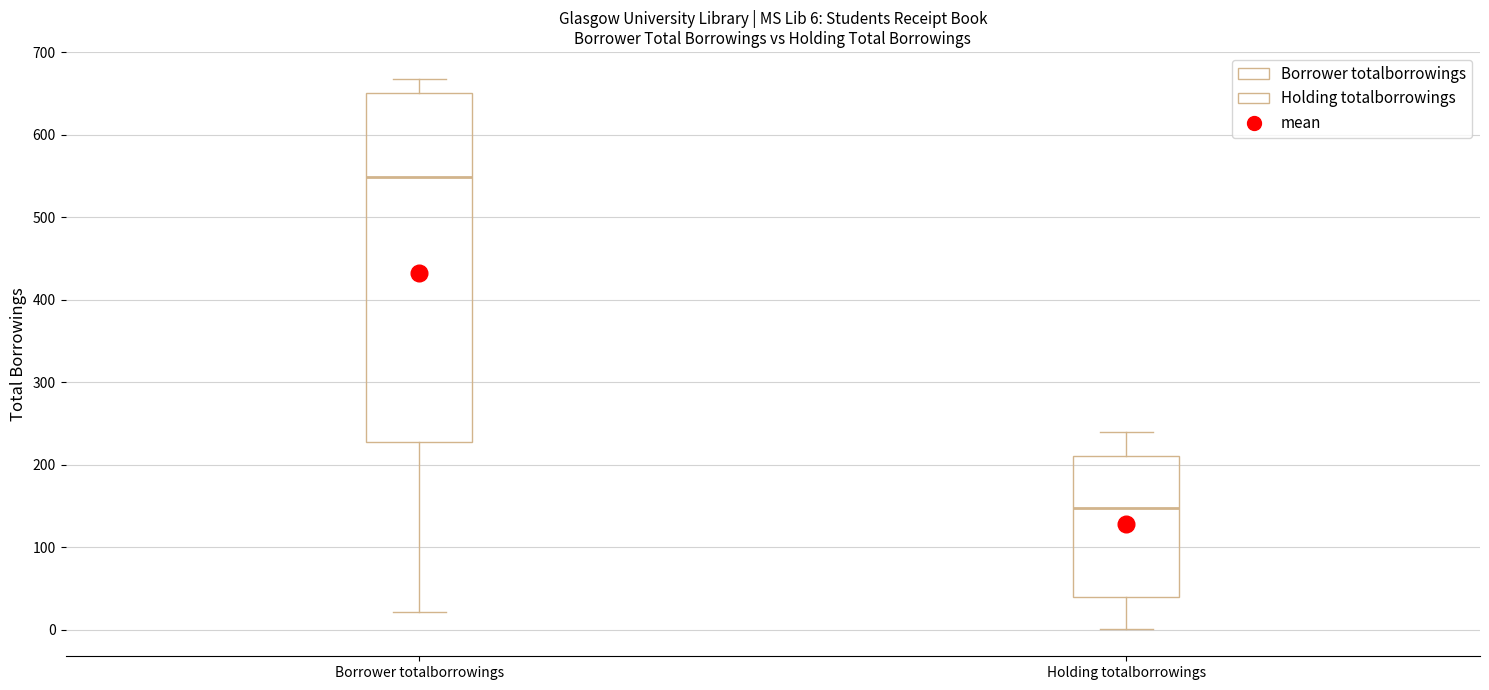

Which box's median line is the highest?

Borrower totalborrowings